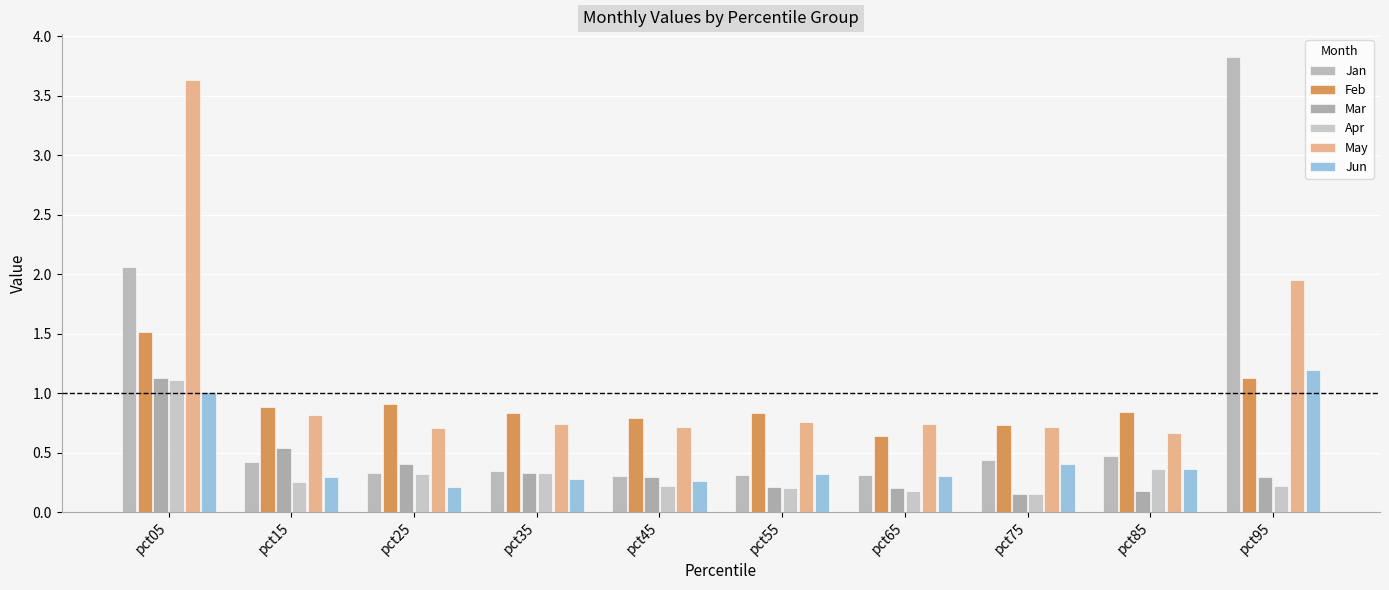

How many bars are there in each group?

6